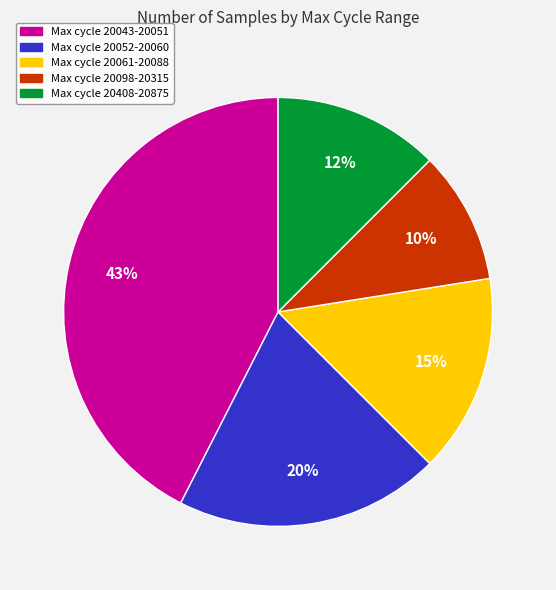

Is there a majority slice in this chart?

No